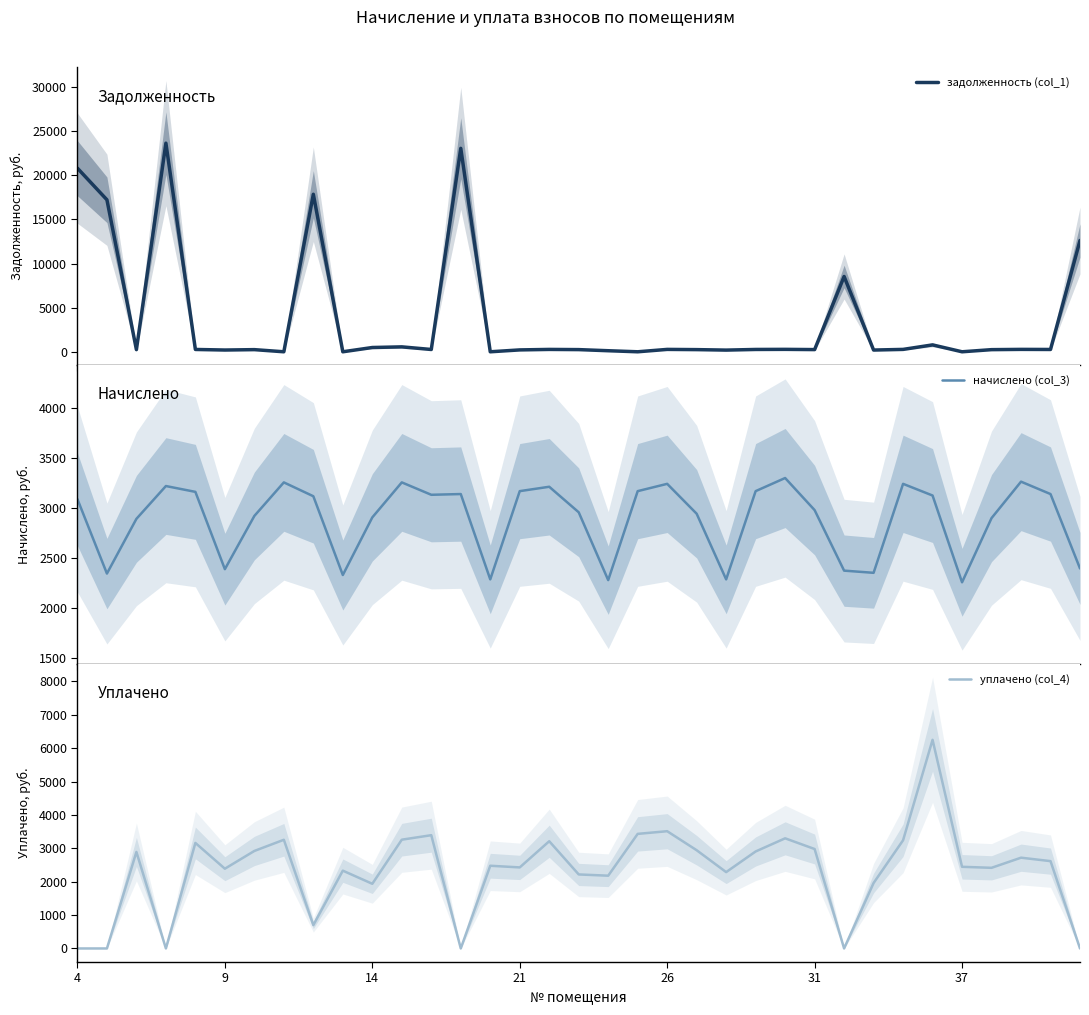

What is the highest value of the задолженность (col_1) series?

23652.5